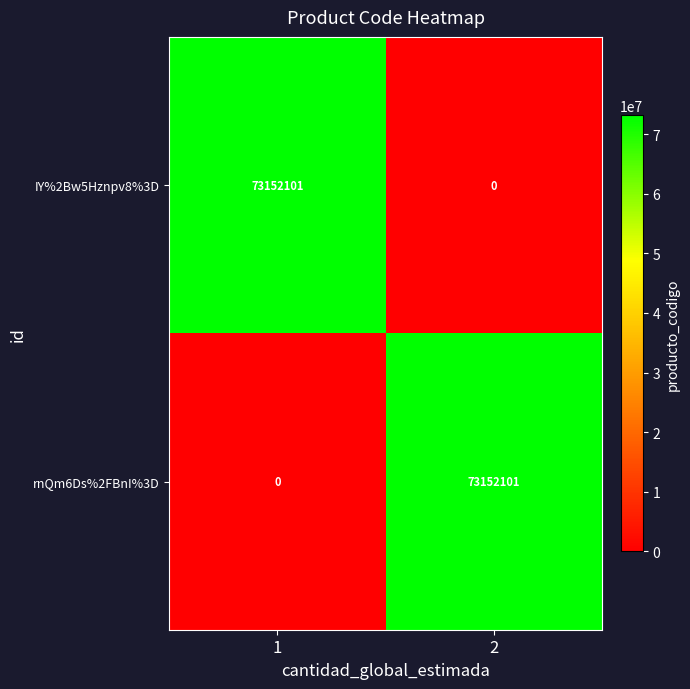

What is the approximate value of IY%2Bw5Hznpv8%3D at 1, to the nearest 10?

73152100